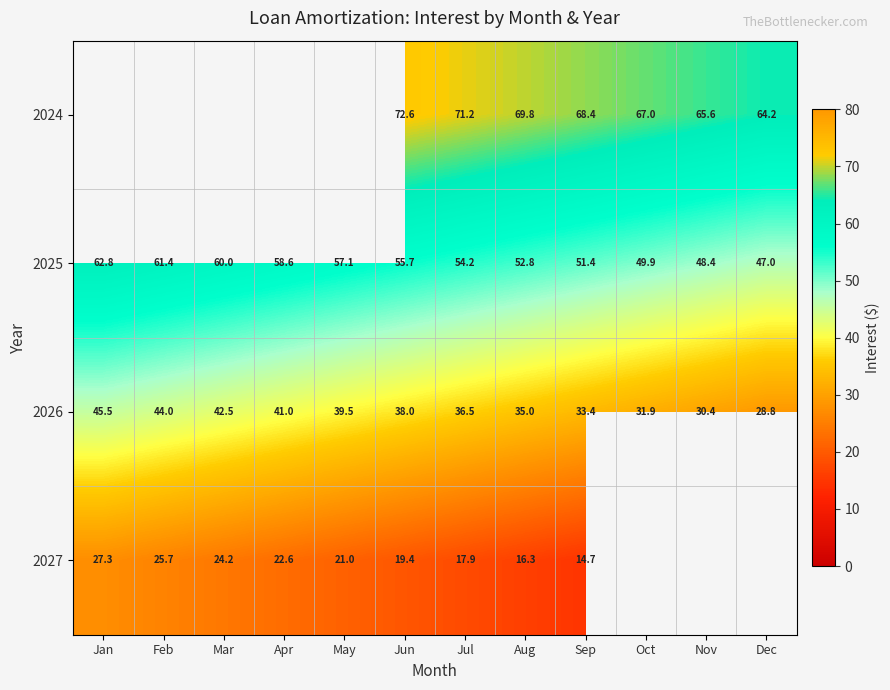

What is the minimum value shown in the chart?

14.7